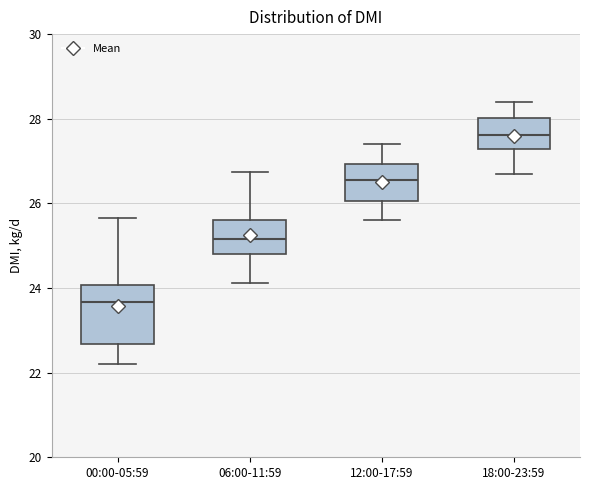

Which box's median line is the lowest?

00:00-05:59